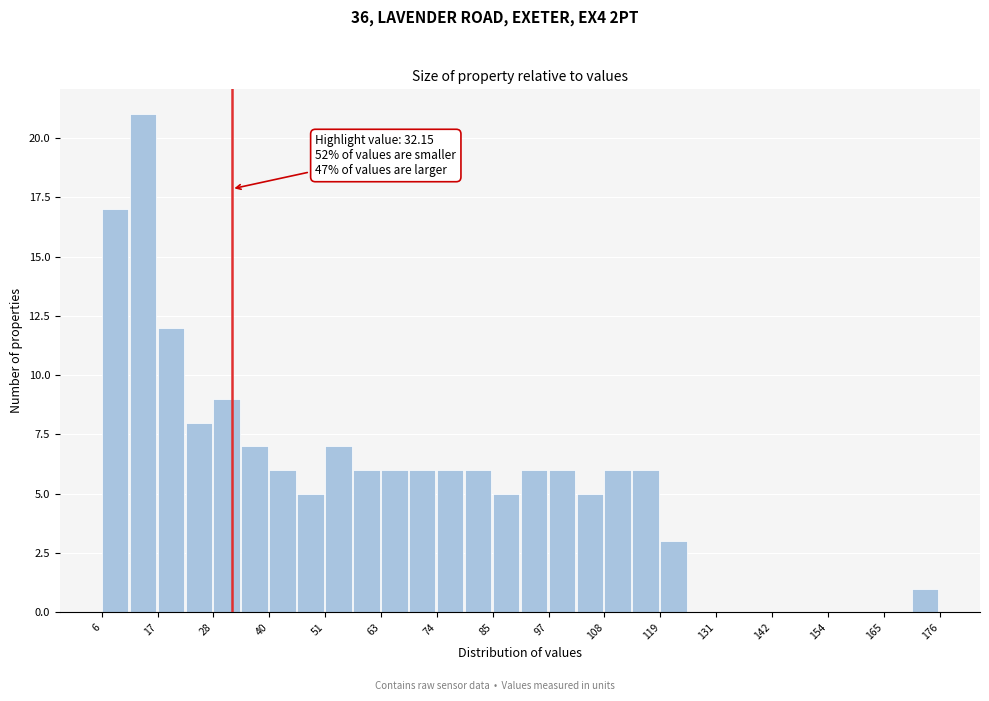

Read against the x-axis, roughly where is the centre of the tallest bar?

14